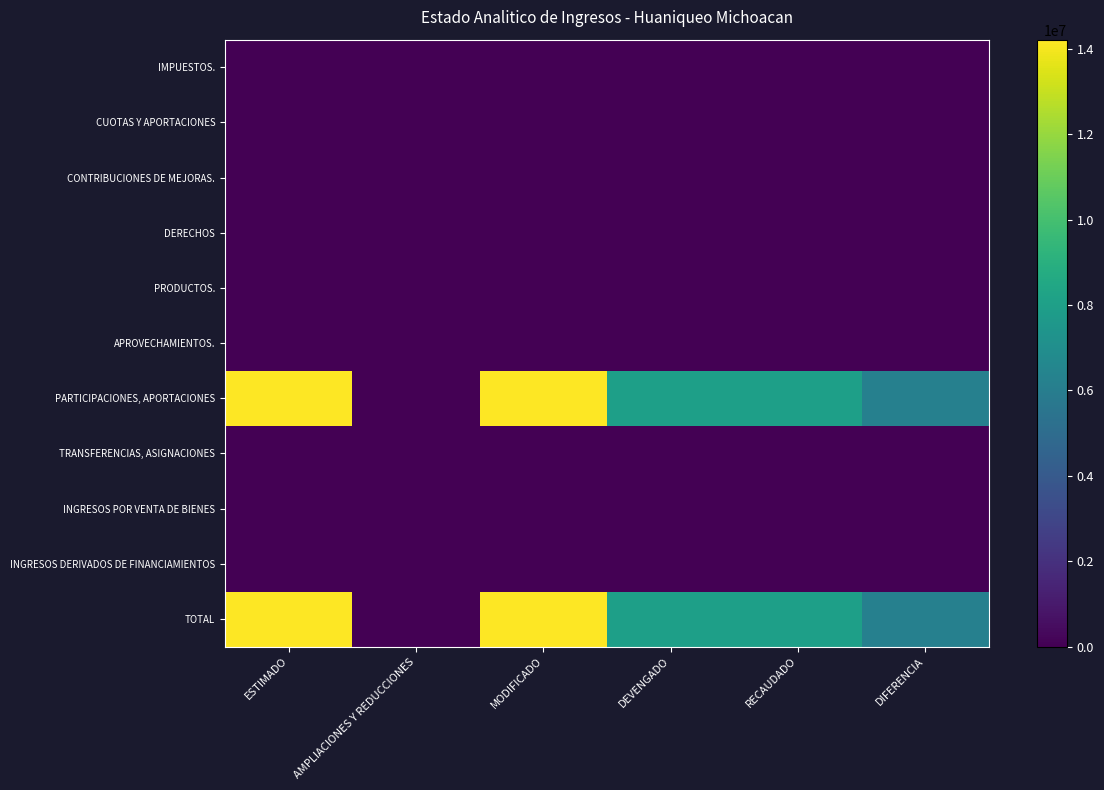

Reading left to right, what are all the values shown in this chart?

IMPUESTOS.: ESTIMADO=0	AMPLIACIONES Y REDUCCIONES=0	MODIFICADO=0	DEVENGADO=0	RECAUDADO=0	DIFERENCIA=0
CUOTAS Y APORTACIONES: ESTIMADO=0	AMPLIACIONES Y REDUCCIONES=0	MODIFICADO=0	DEVENGADO=0	RECAUDADO=0	DIFERENCIA=0
CONTRIBUCIONES DE MEJORAS.: ESTIMADO=0	AMPLIACIONES Y REDUCCIONES=0	MODIFICADO=0	DEVENGADO=0	RECAUDADO=0	DIFERENCIA=0
DERECHOS: ESTIMADO=0	AMPLIACIONES Y REDUCCIONES=0	MODIFICADO=0	DEVENGADO=0	RECAUDADO=0	DIFERENCIA=0
PRODUCTOS.: ESTIMADO=0	AMPLIACIONES Y REDUCCIONES=0	MODIFICADO=0	DEVENGADO=0	RECAUDADO=0	DIFERENCIA=0
APROVECHAMIENTOS.: ESTIMADO=0	AMPLIACIONES Y REDUCCIONES=0	MODIFICADO=0	DEVENGADO=0	RECAUDADO=0	DIFERENCIA=0
PARTICIPACIONES, APORTACIONES: ESTIMADO=14220266	AMPLIACIONES Y REDUCCIONES=0	MODIFICADO=14220266	DEVENGADO=8026069	RECAUDADO=8026069	DIFERENCIA=6194197
TRANSFERENCIAS, ASIGNACIONES: ESTIMADO=0	AMPLIACIONES Y REDUCCIONES=0	MODIFICADO=0	DEVENGADO=0	RECAUDADO=0	DIFERENCIA=0
INGRESOS POR VENTA DE BIENES: ESTIMADO=0	AMPLIACIONES Y REDUCCIONES=0	MODIFICADO=0	DEVENGADO=0	RECAUDADO=0	DIFERENCIA=0
INGRESOS DERIVADOS DE FINANCIAMIENTOS: ESTIMADO=0	AMPLIACIONES Y REDUCCIONES=0	MODIFICADO=0	DEVENGADO=0	RECAUDADO=0	DIFERENCIA=0
TOTAL: ESTIMADO=14220266	AMPLIACIONES Y REDUCCIONES=0	MODIFICADO=14220266	DEVENGADO=8026069	RECAUDADO=8026069	DIFERENCIA=6194197